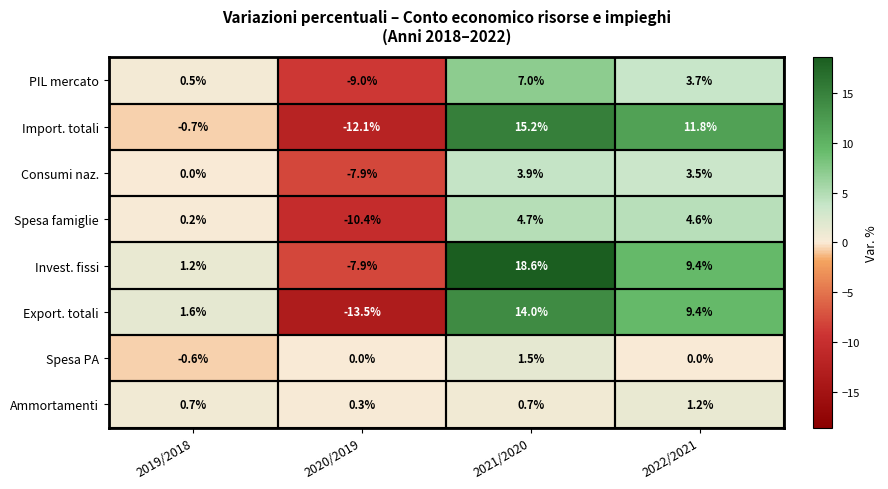

How many data points does each series have?

4